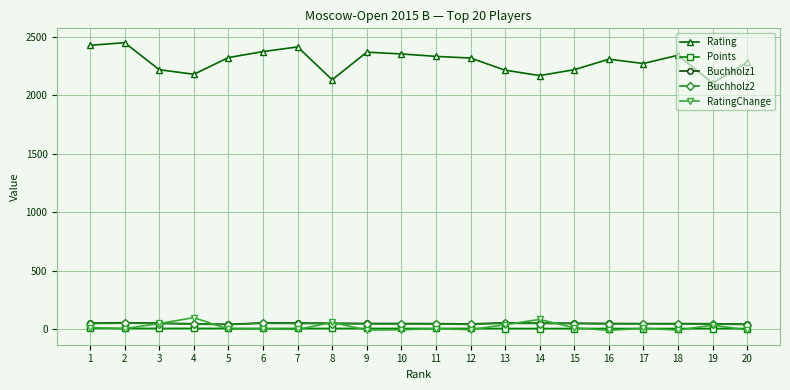

The Buchholz1 series shows 53.0 at 7. True or false?

True